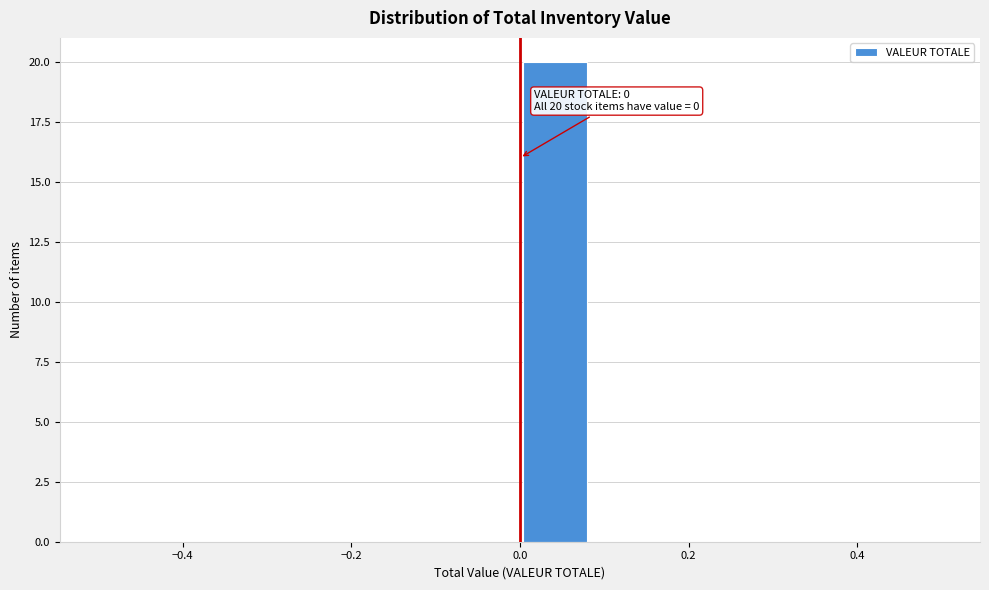

Which range on the x-axis has the tallest bar?

0.00 to 0.08